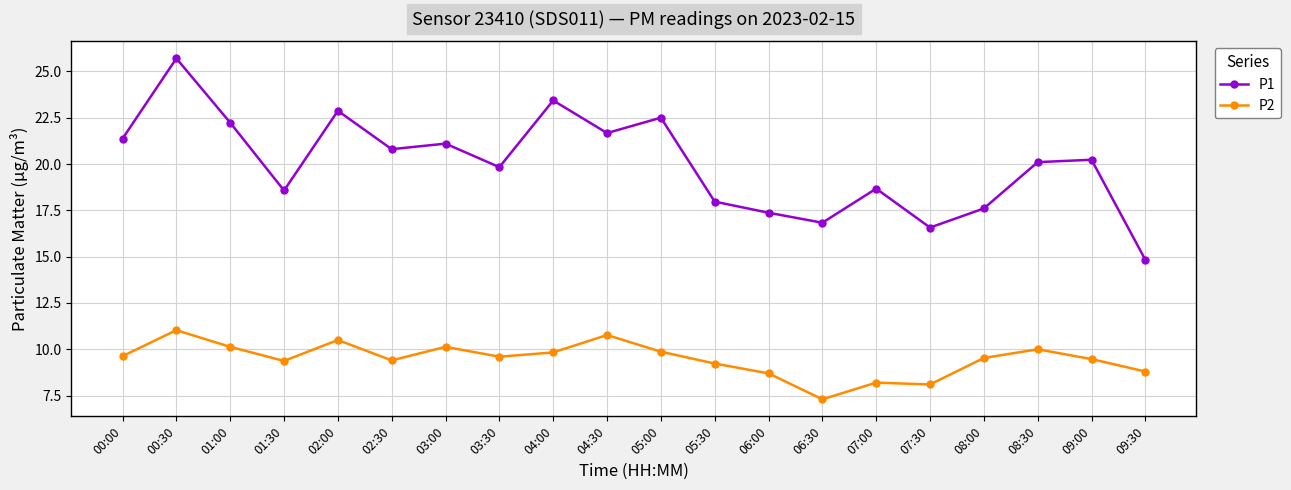

True or false: P2 and P1 cross at least once.

False